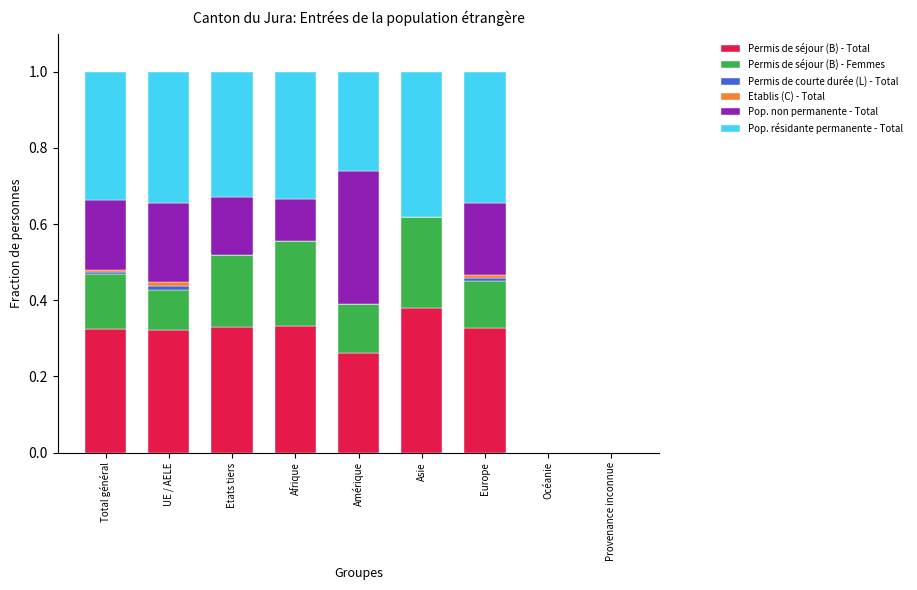

How many series are shown in this chart?

6